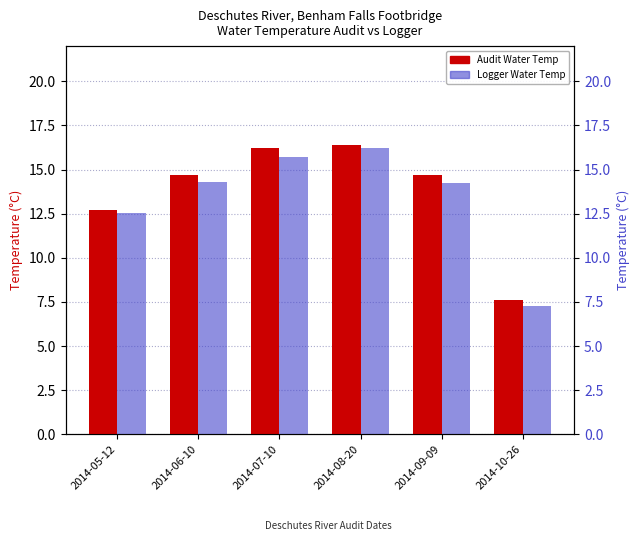

Reading left to right, extract all data points from this chart.

Audit Water Temp: 12.7	14.7	16.2	16.4	14.7	7.6
Logger Water Temp: 12.5	14.3	15.7	16.2	14.2	7.2